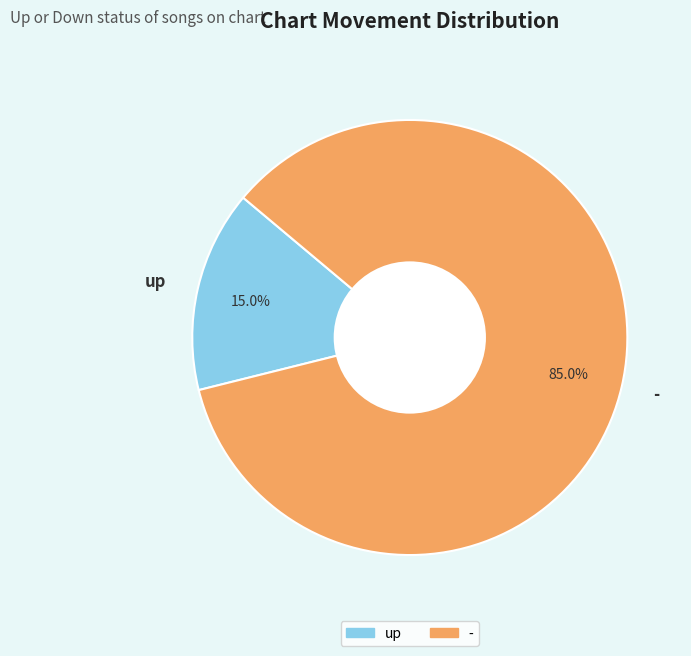

Which has a higher value, up or -?

-